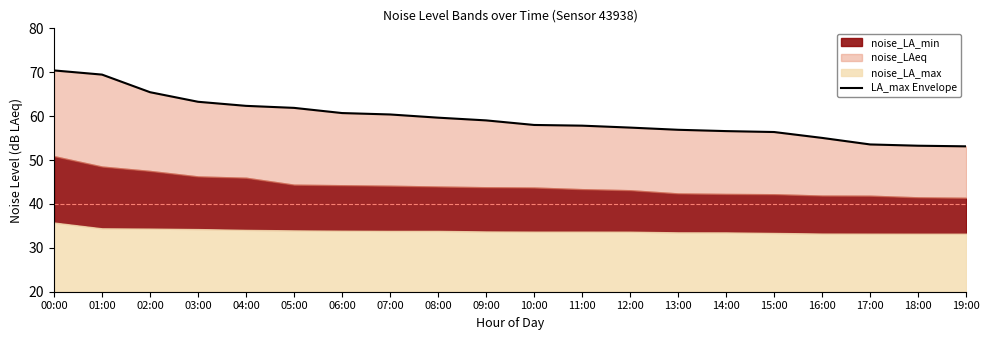

Which category has the lowest value across all series?

19:00